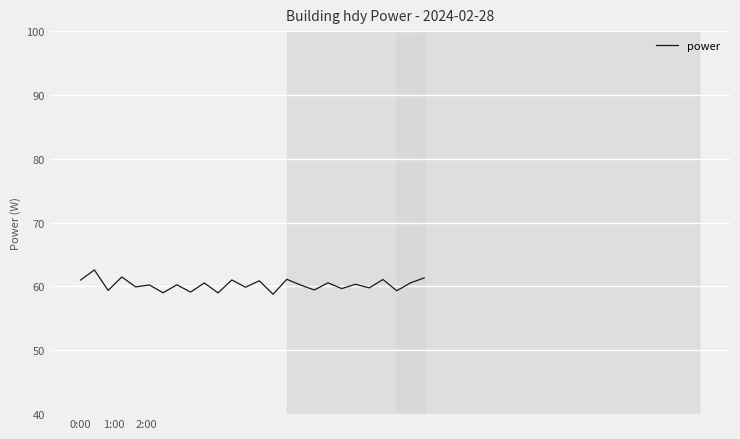

What is the difference between the maximum and minimum values?

3.8